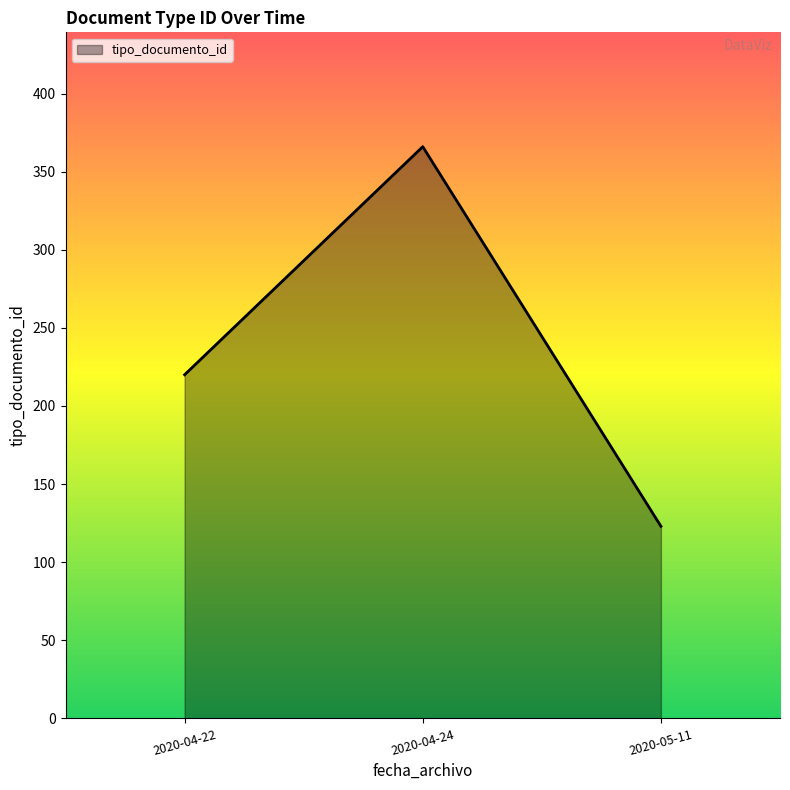

What is the ratio of the value at 2020-04-22 to the value at 2020-05-11?

1.8